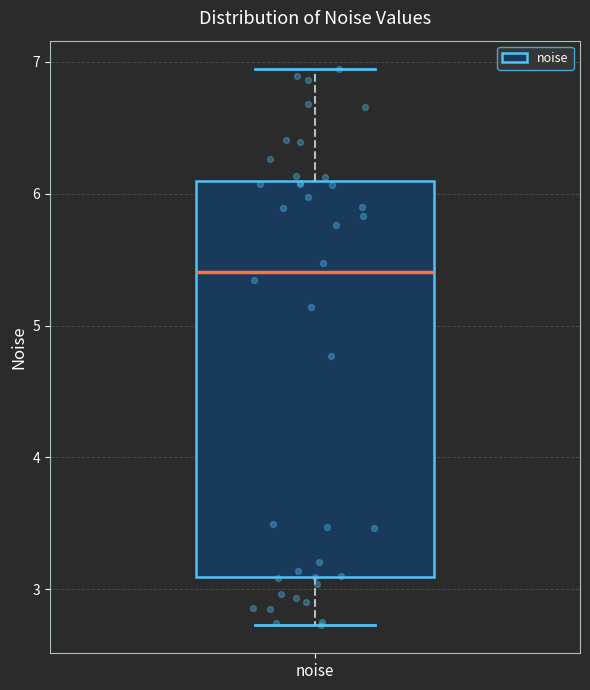

Transcribe this box plot: give where the median line is, the range the box spans, and where the two whiskers end, as read against the y-axis. The values are not printed on the chart, so give them approximately, as read against the axis.

median 5.4, box 3.1 to 6.1, whiskers 2.7 to 6.9